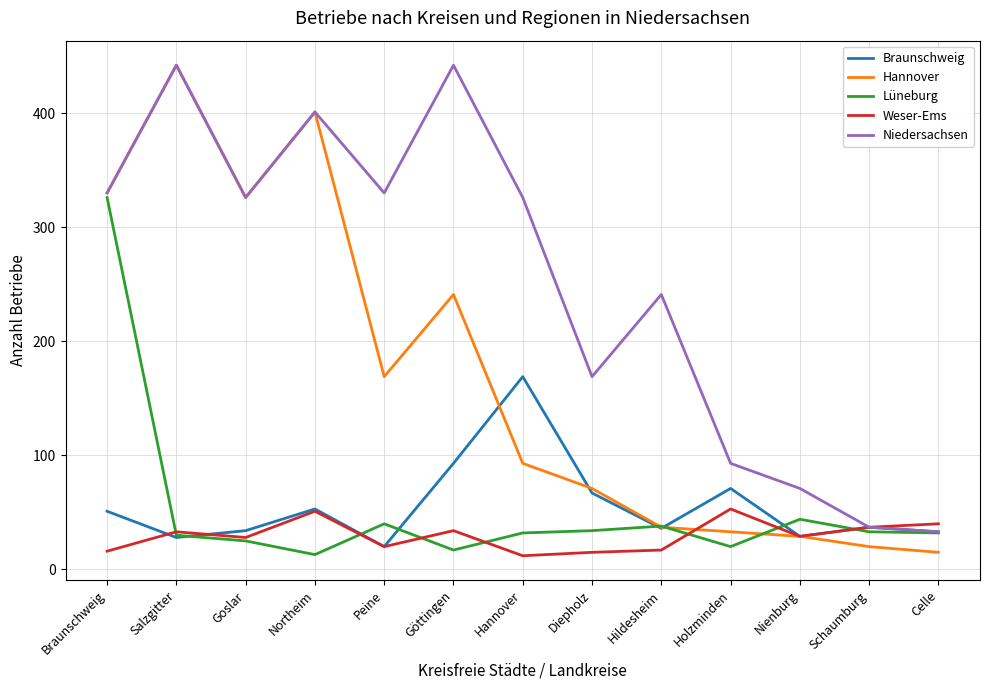

What is the sum of the Braunschweig values at Celle and Göttingen?

126